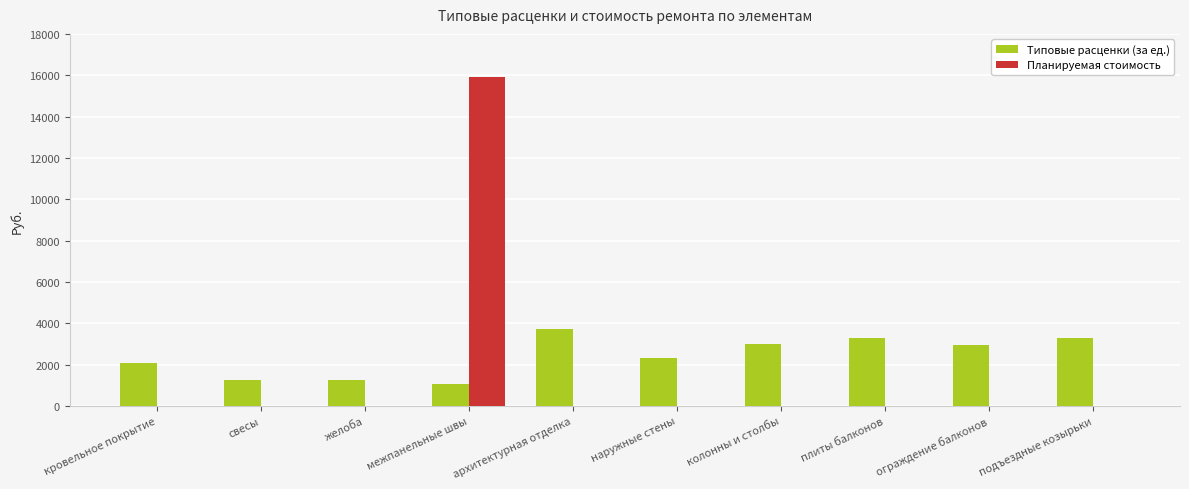

What is the sum of all Планируемая стоимость values?

15932.1